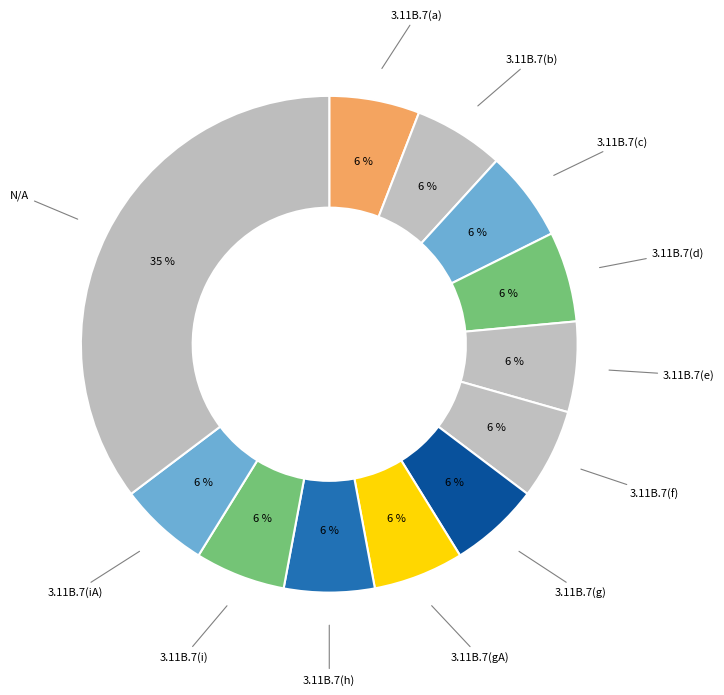

Count the number of slices in the pie.

12